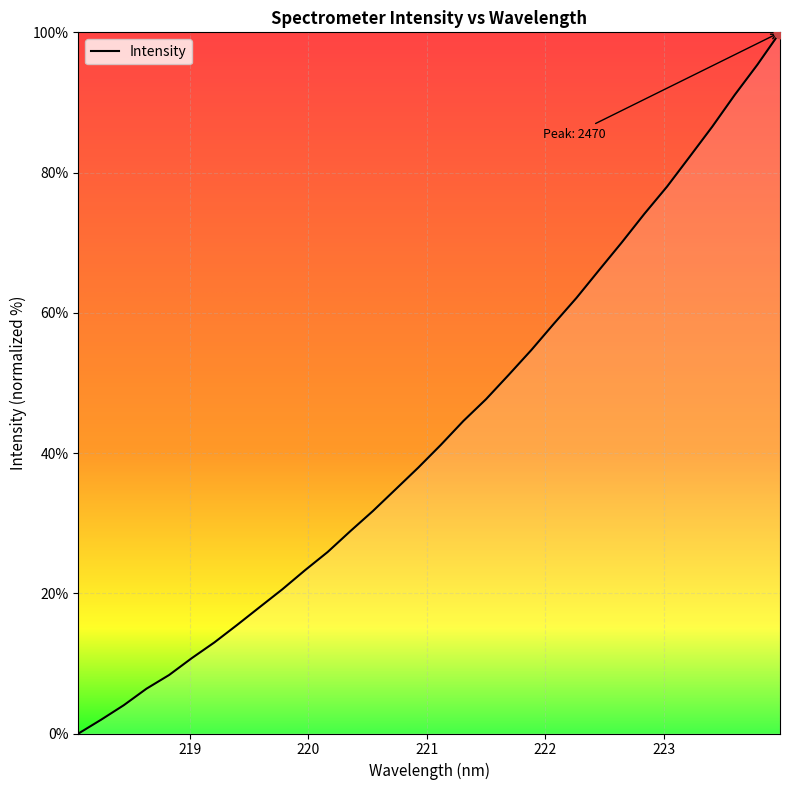

What is the maximum value shown in the chart?

100.0